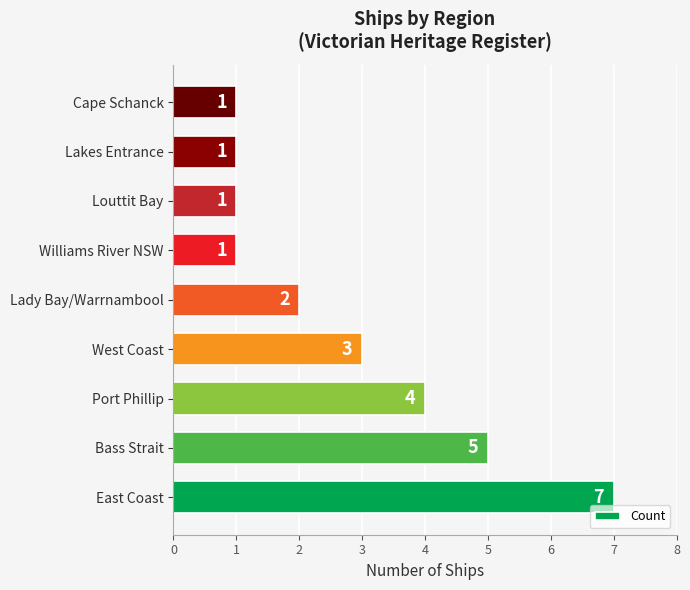

What is the greatest value displayed?

7